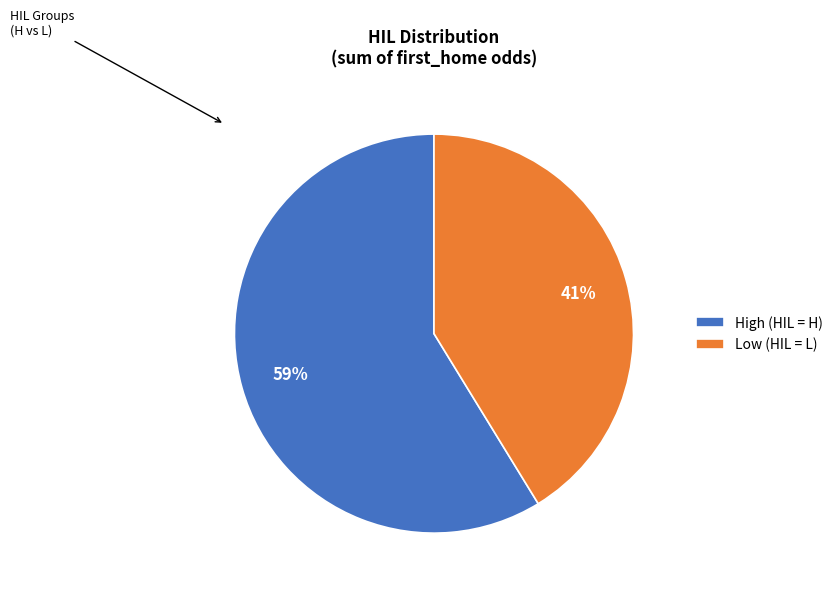

What is the ratio of the value at High (HIL = H) to the value at Low (HIL = L)?

1.4